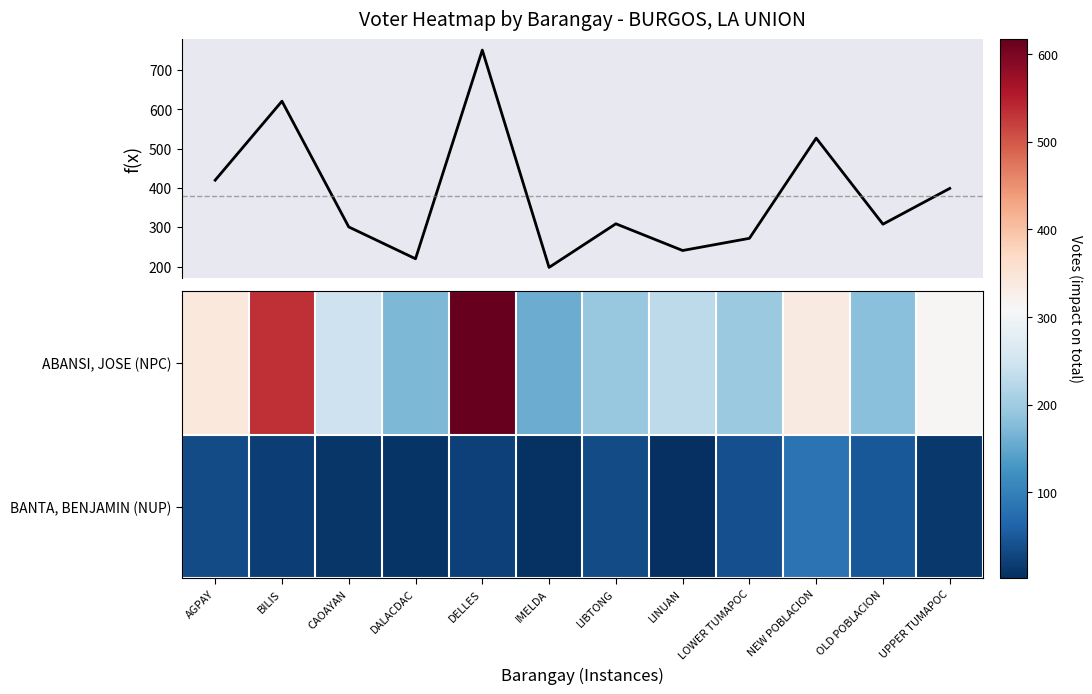

What is the difference between the second highest and minimum values in the Actual Voters Voted series?

423